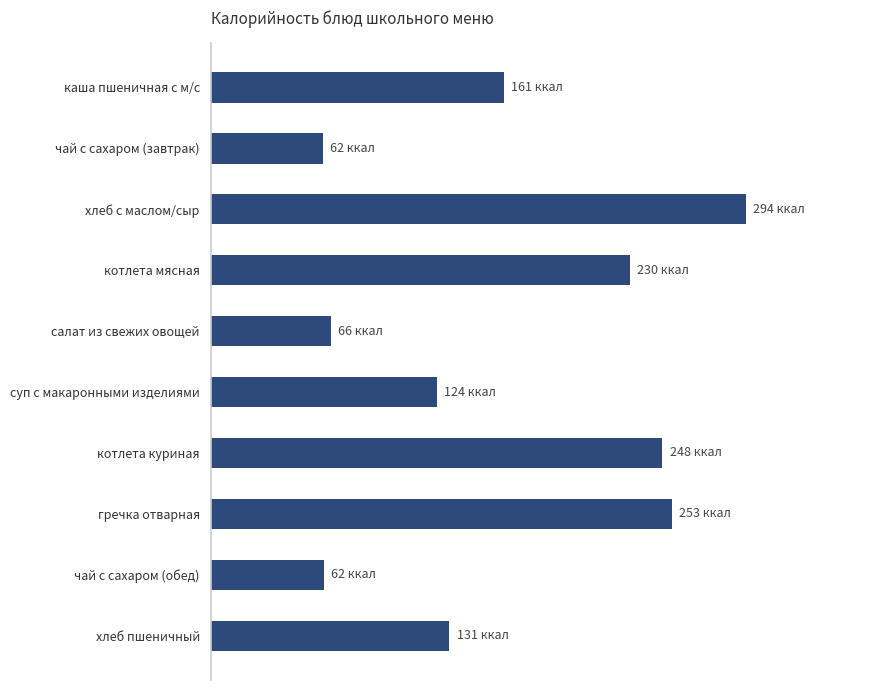

Which label corresponds to the largest value in the chart?

хлеб с маслом/сыр